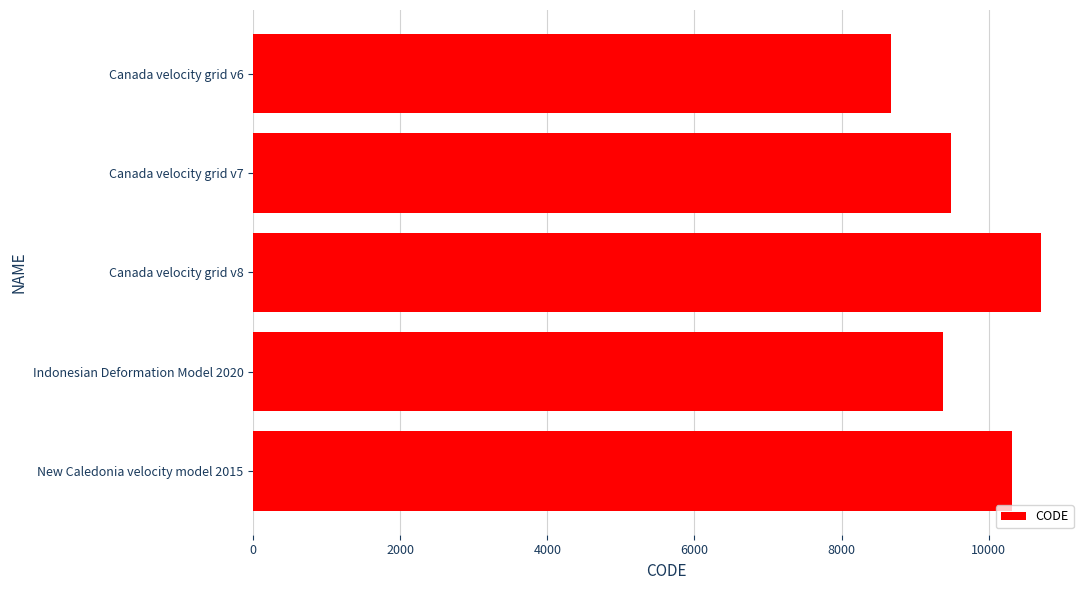

What is the ratio of the value at Canada velocity grid v8 to the value at Canada velocity grid v6?

1.2